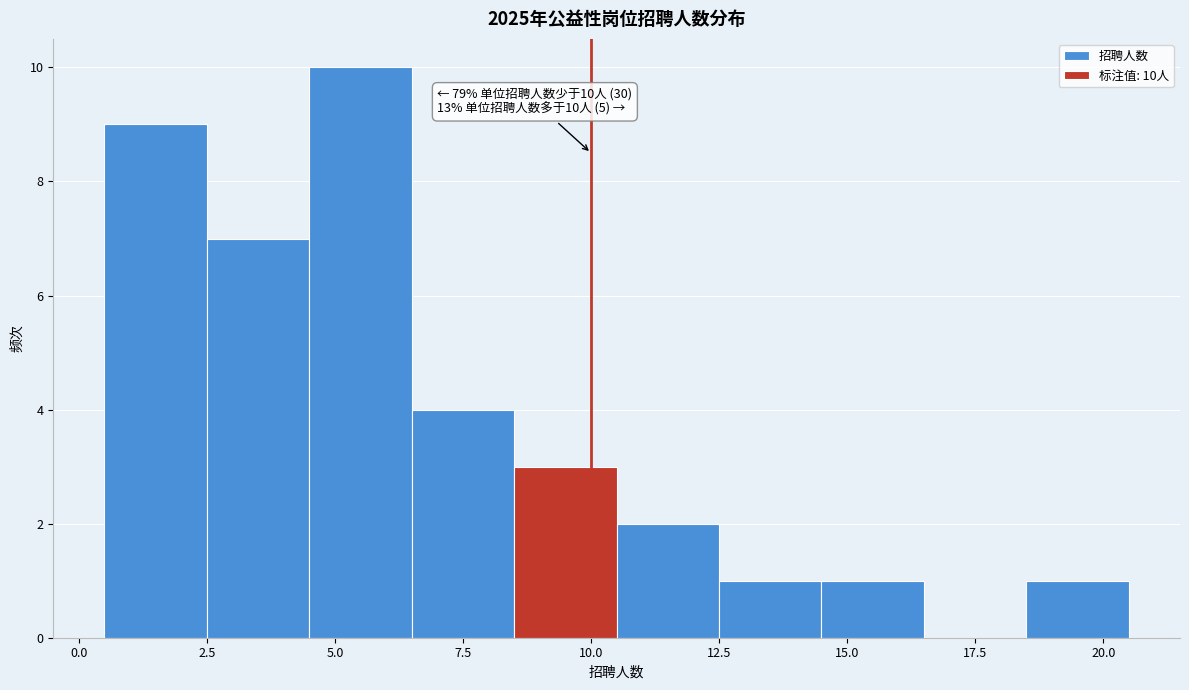

Over which range of the x-axis is the bar tallest?

4.5 to 6.5